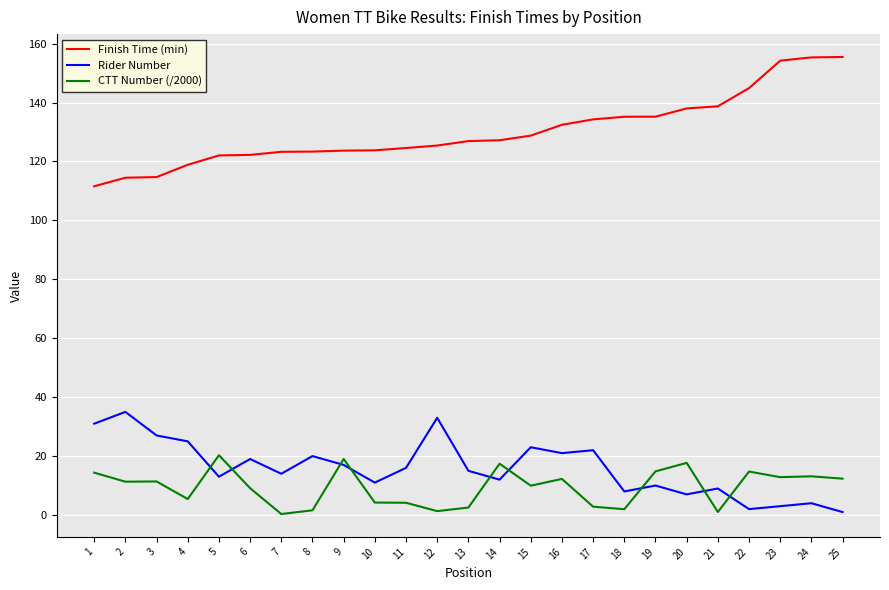

What is the total value across all series at 18?

145.2